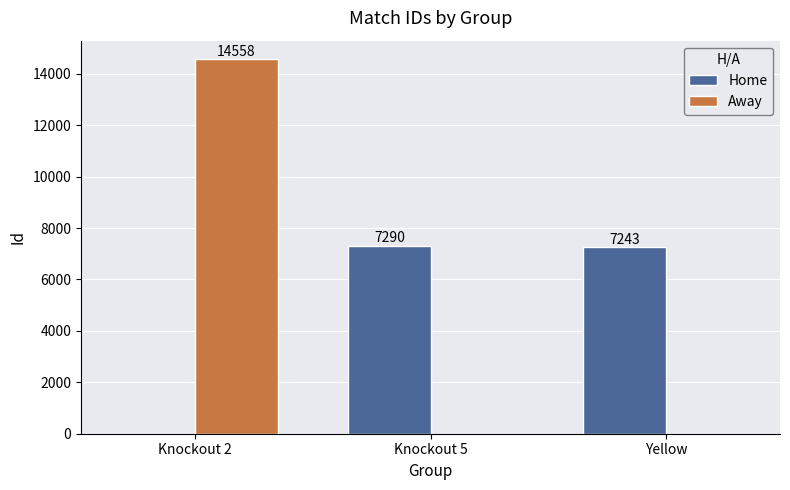

Which category has the highest value in the Away series?

Knockout 2